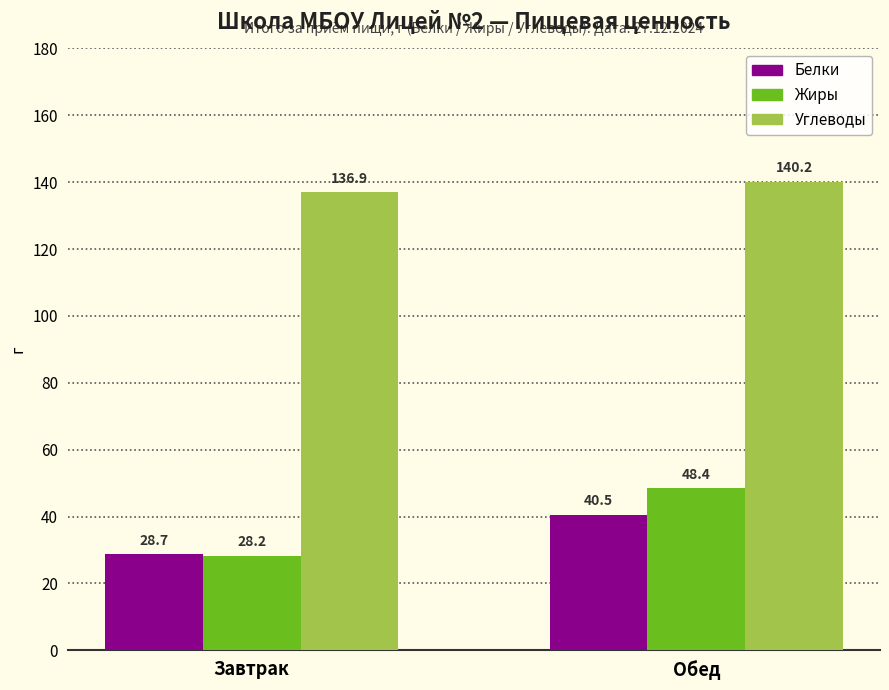

What position from the right is Завтрак?

2